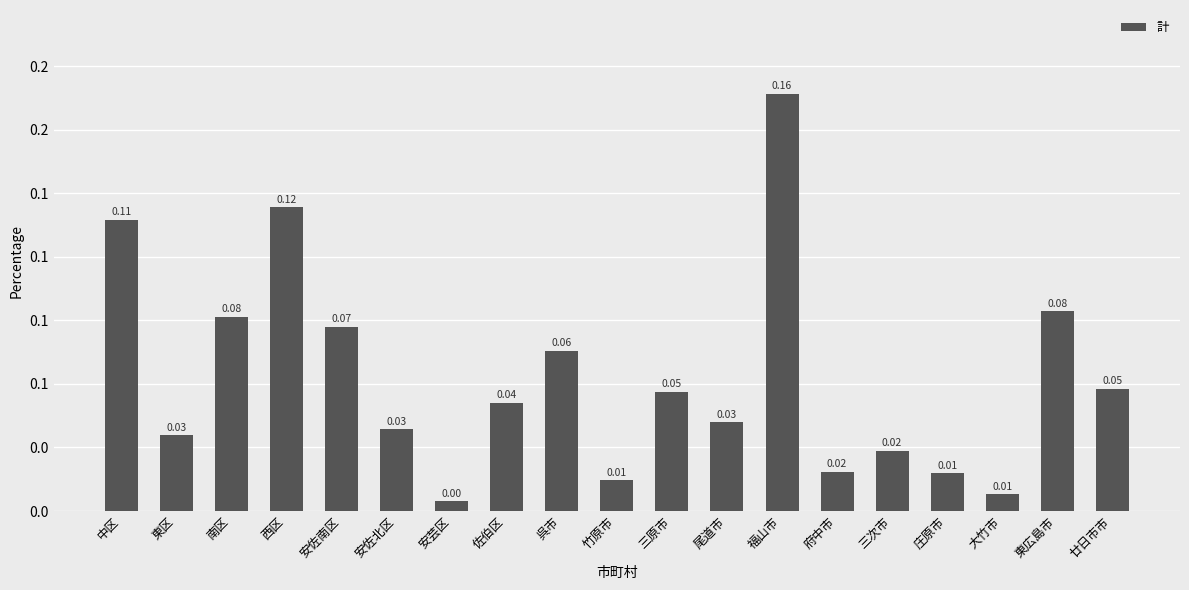

What is the change in value from 竹原市 to 福山市?

+0.2